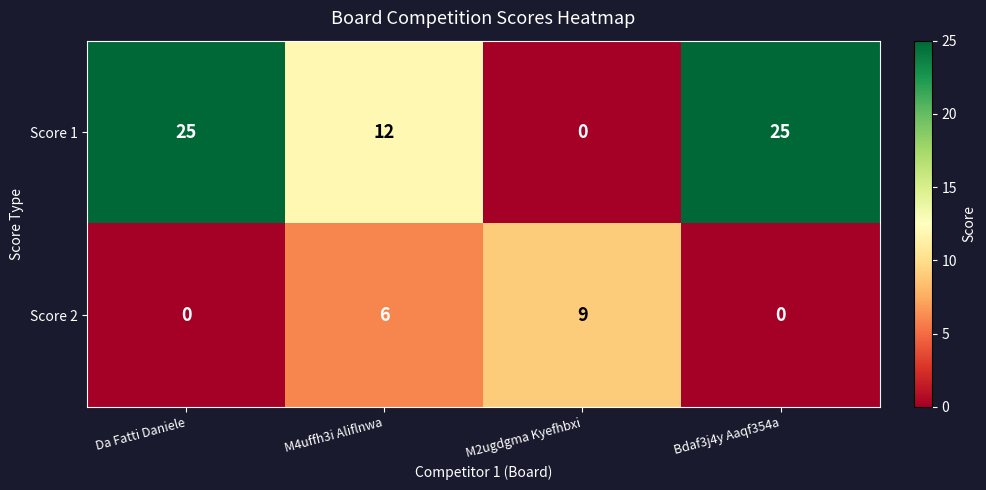

Reading left to right, extract all data points from this chart.

Score 1: 25	12	0	25
Score 2: 0	6	9	0